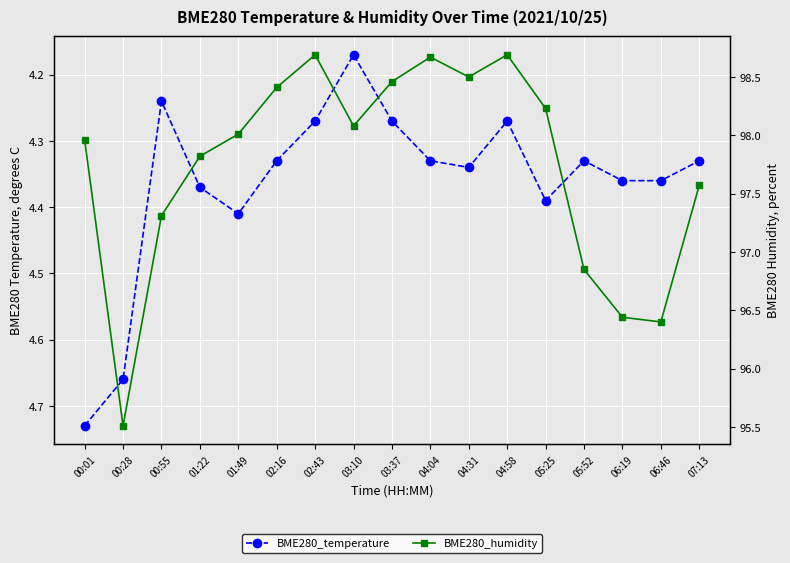

How many data points in BME280_humidity are above 98?

9